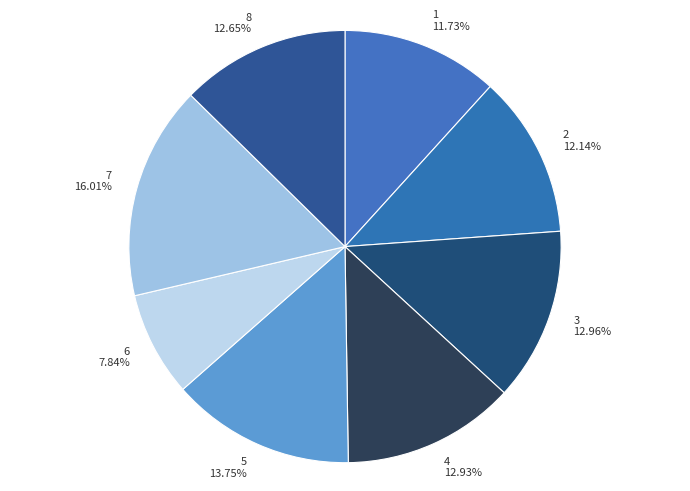

How many segments does this pie chart have?

8